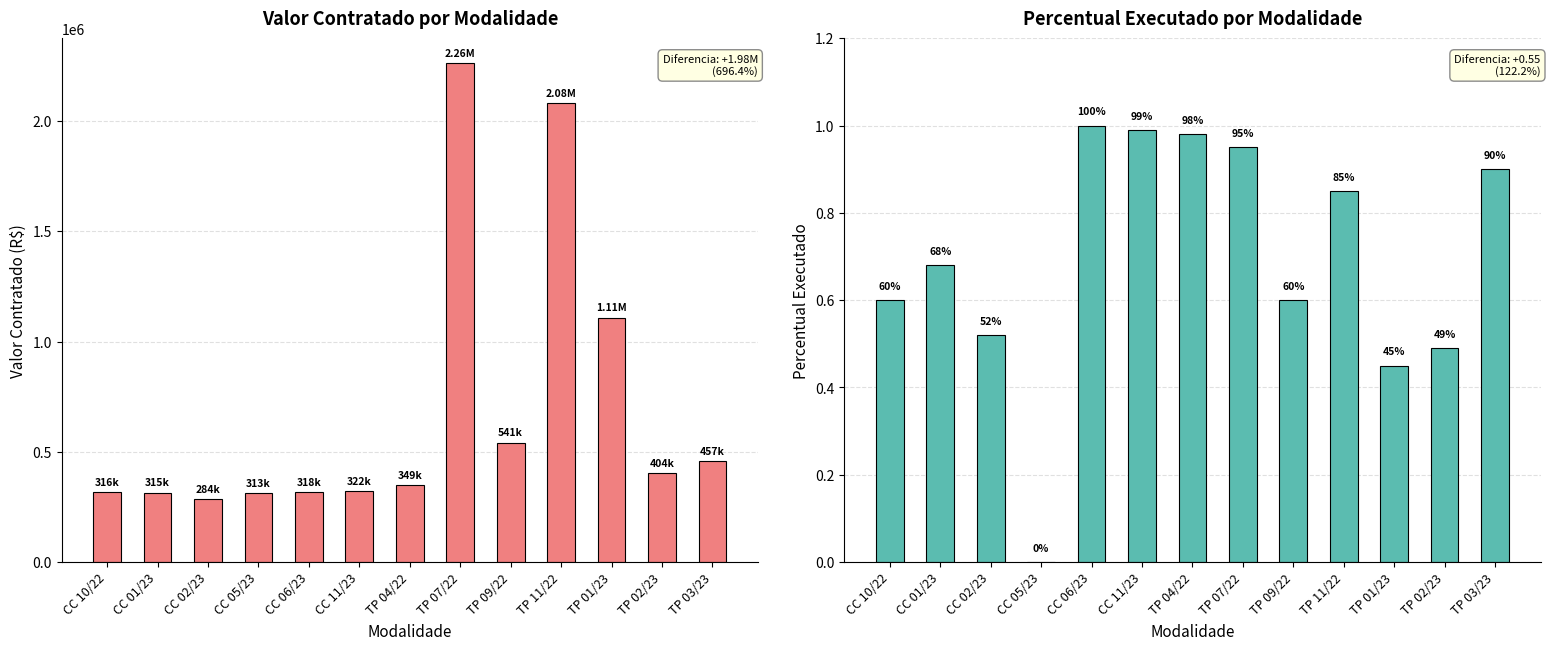

How many distinct data groups are displayed?

2